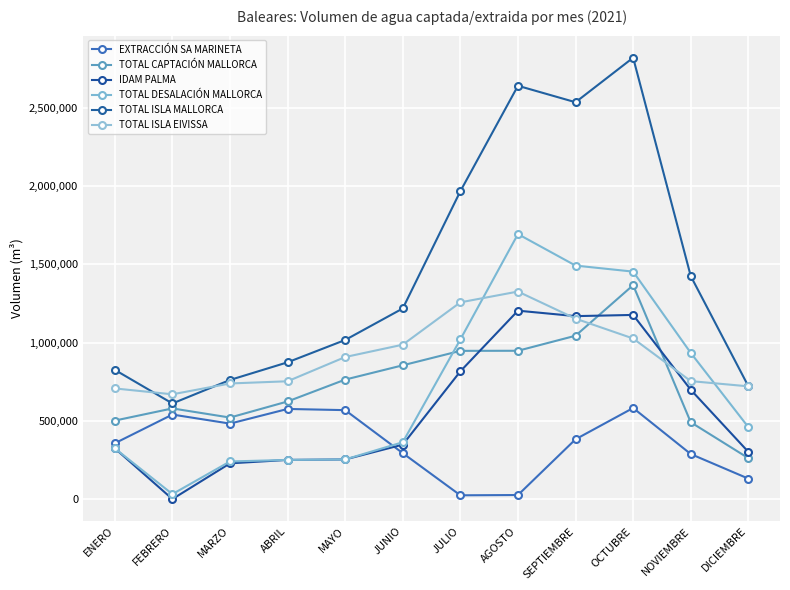

Which label corresponds to the smallest value in the chart?

FEBRERO